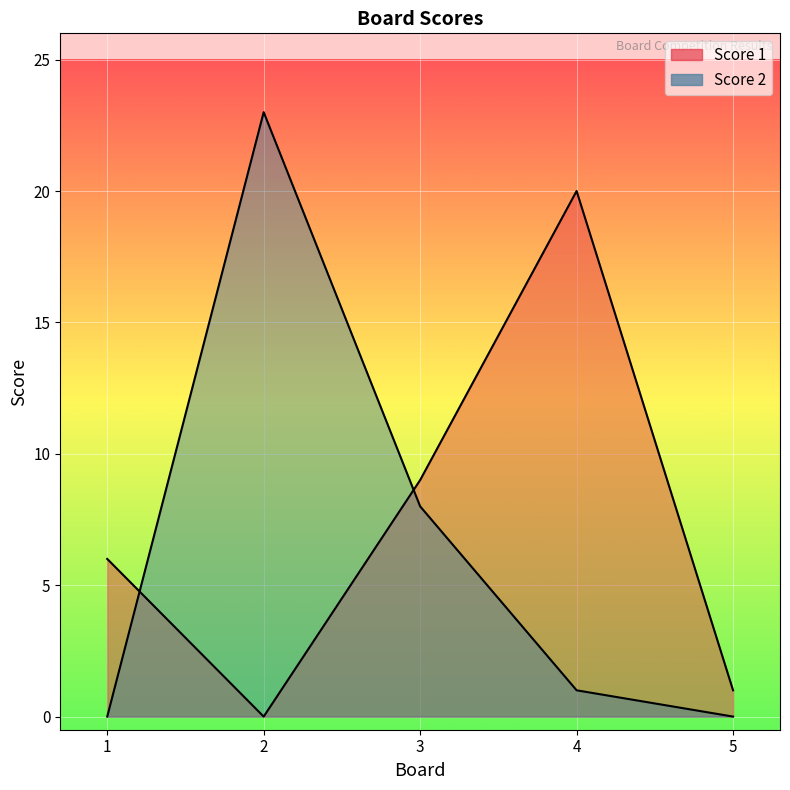

At how many categories does at least one series exceed 10?

2